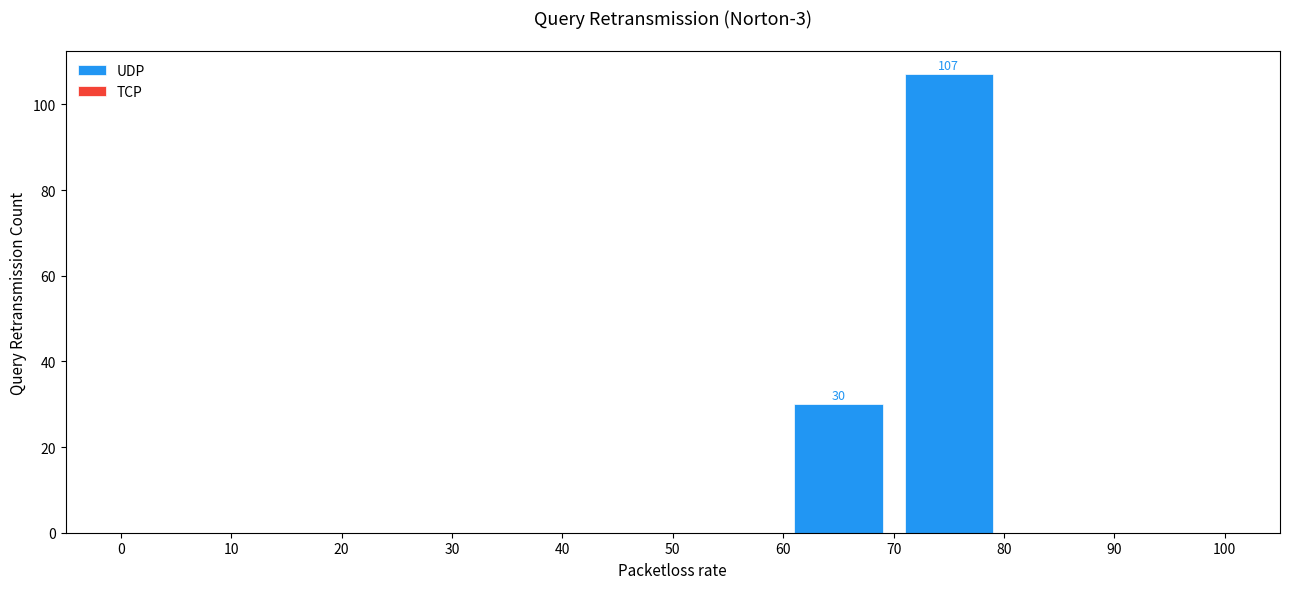

Which range on the x-axis has the tallest bar?

70 to 80